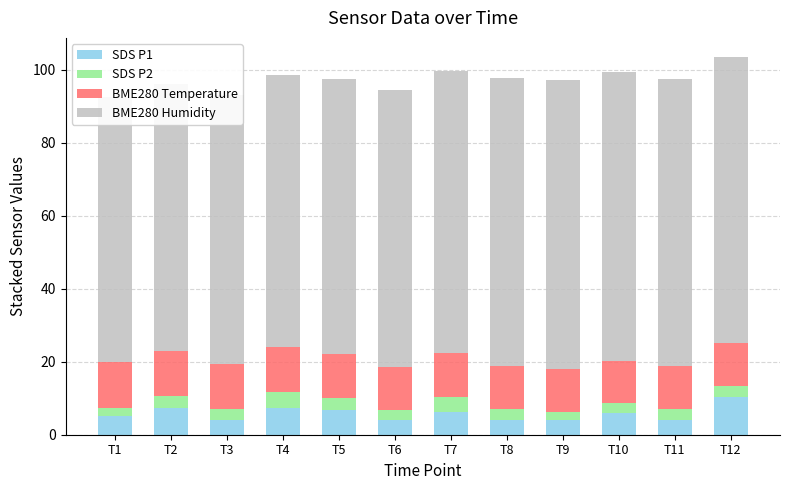

Reading left to right, list all the values displayed in this chart.

SDS P1: T1=5.1	T2=7.3	T3=4.1	T4=7.3	T5=6.8	T6=4.0	T7=6.2	T8=4.1	T9=4.0	T10=6.0	T11=4.2	T12=10.3
SDS P2: T1=2.3	T2=3.2	T3=3.0	T4=4.4	T5=3.2	T6=2.8	T7=4.2	T8=3.0	T9=2.3	T10=2.6	T11=2.8	T12=3.0
BME280 Temperature: T1=12.6	T2=12.3	T3=12.2	T4=12.2	T5=12.0	T6=11.9	T7=11.9	T8=11.9	T9=11.8	T10=11.7	T11=11.8	T12=11.7
BME280 Humidity: T1=72.5	T2=73.4	T3=73.9	T4=74.5	T5=75.4	T6=75.8	T7=77.6	T8=78.9	T9=79.1	T10=79.2	T11=78.7	T12=78.6